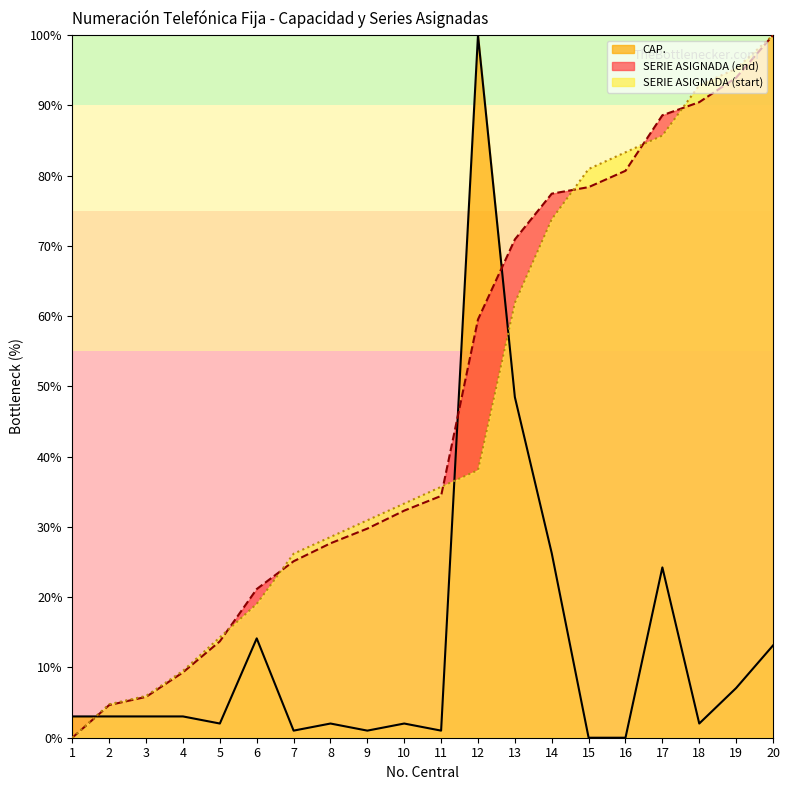

True or false: SERIE ASIGNADA (start) has a value of 47.4 at 19.

False